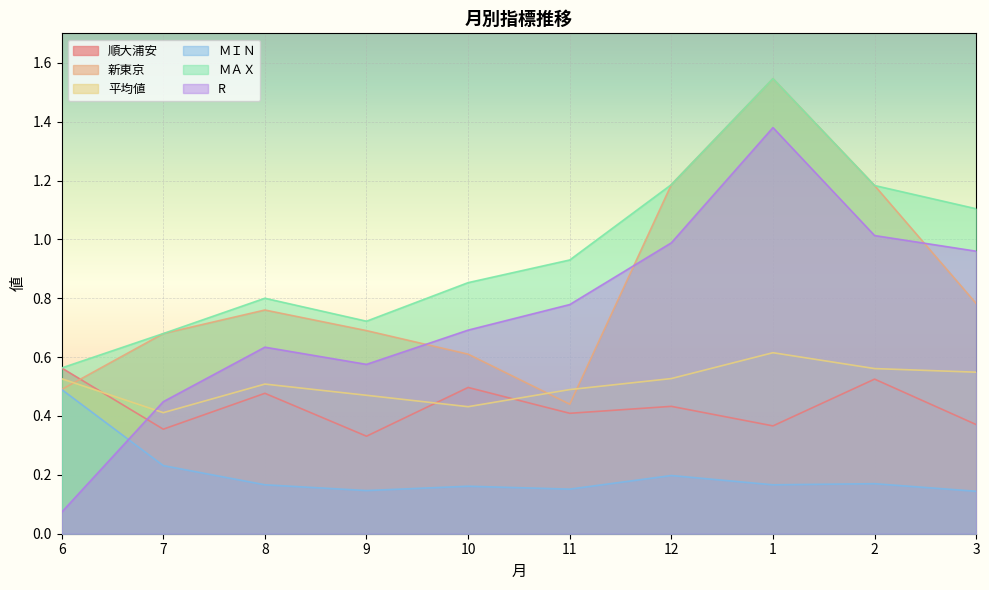

At which category does the chart reach its peak across all series?

1